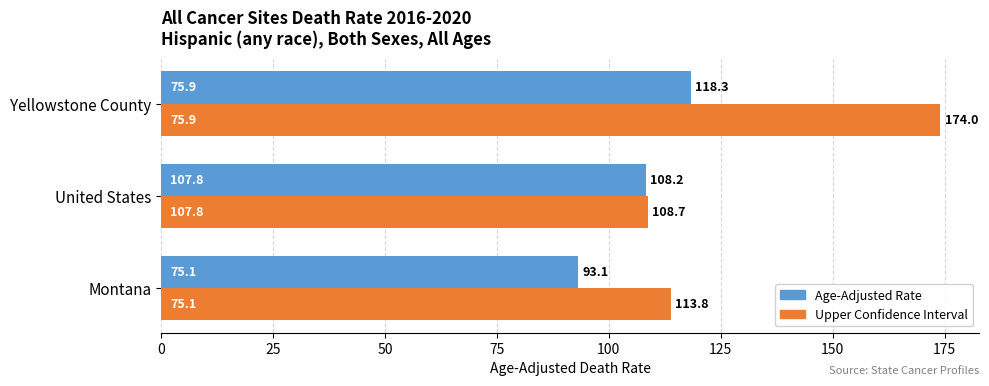

How many data points does each series have?

3